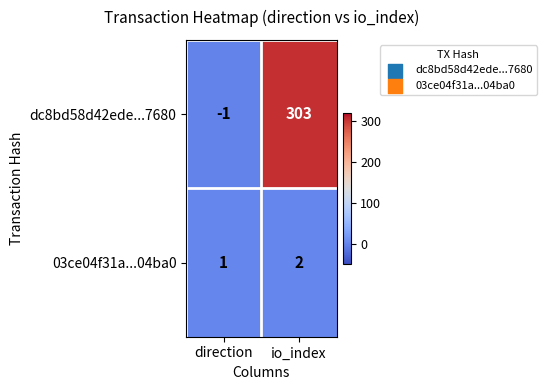

Reading left to right, transcribe all the data shown in this chart.

dc8bd58d42ede...7680: direction=-1	io_index=303
03ce04f31a...04ba0: direction=1	io_index=2